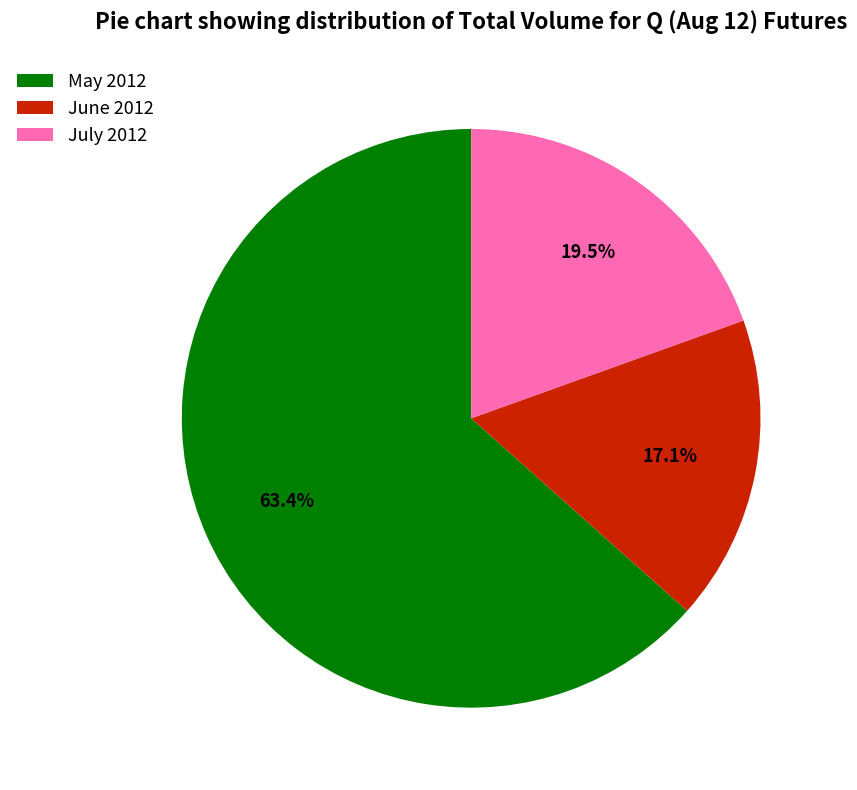

Does any single category account for the majority?

Yes